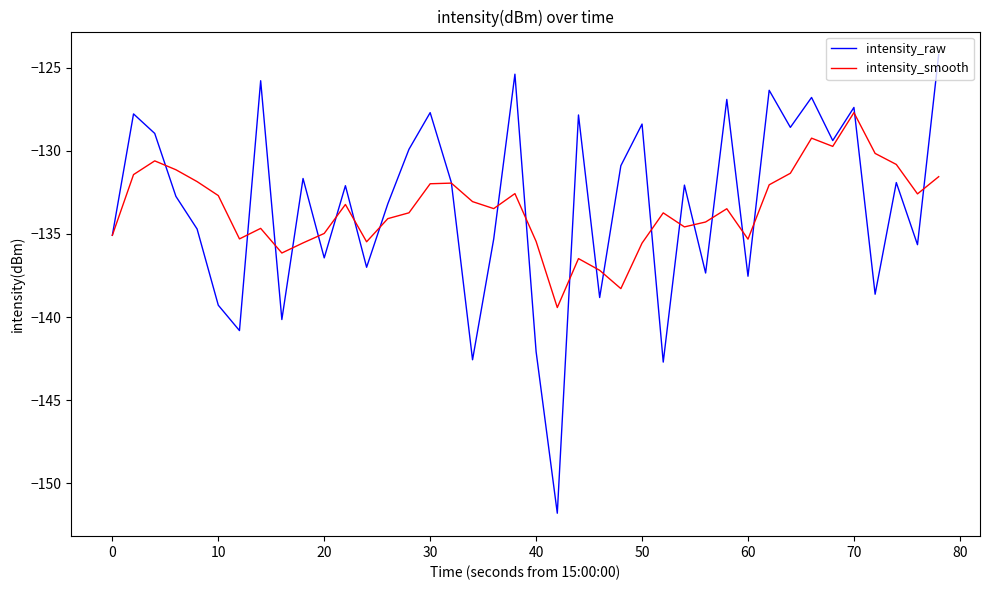

Which series has the largest range (max minus min)?

intensity_raw